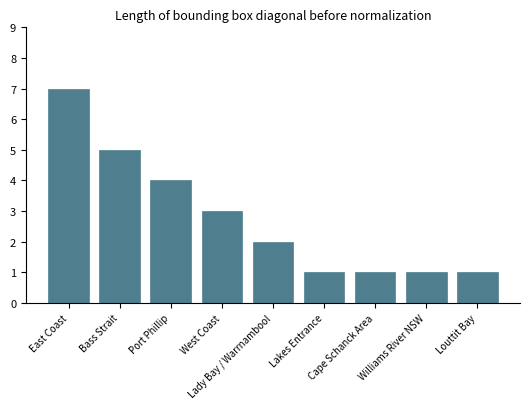

What is the maximum value shown in the chart?

7